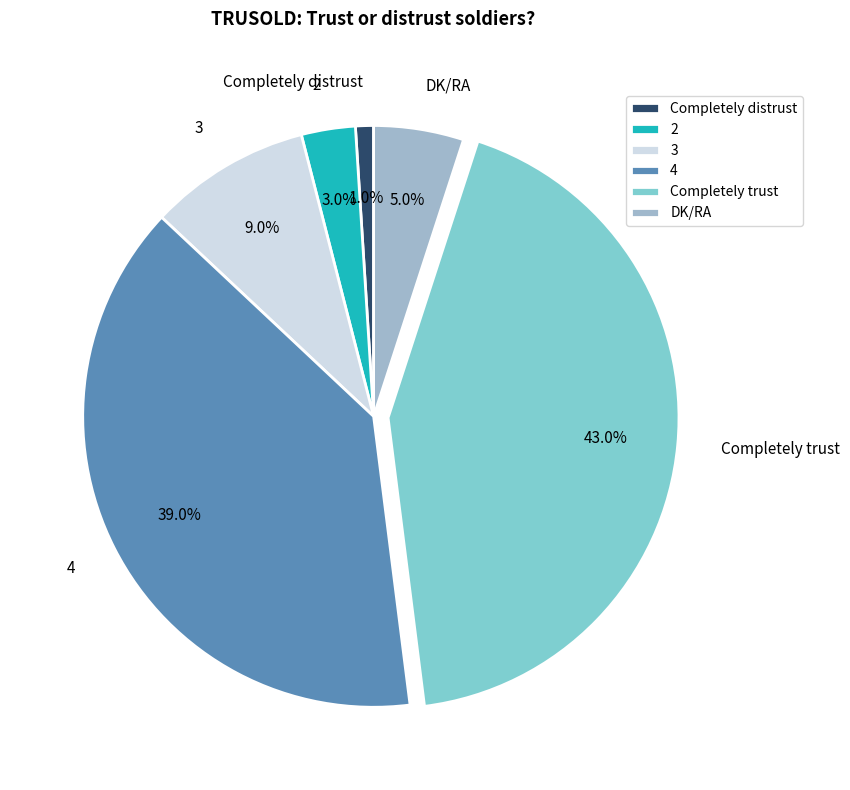

The DK/RA slice represents 5% of the pie. True or false?

True